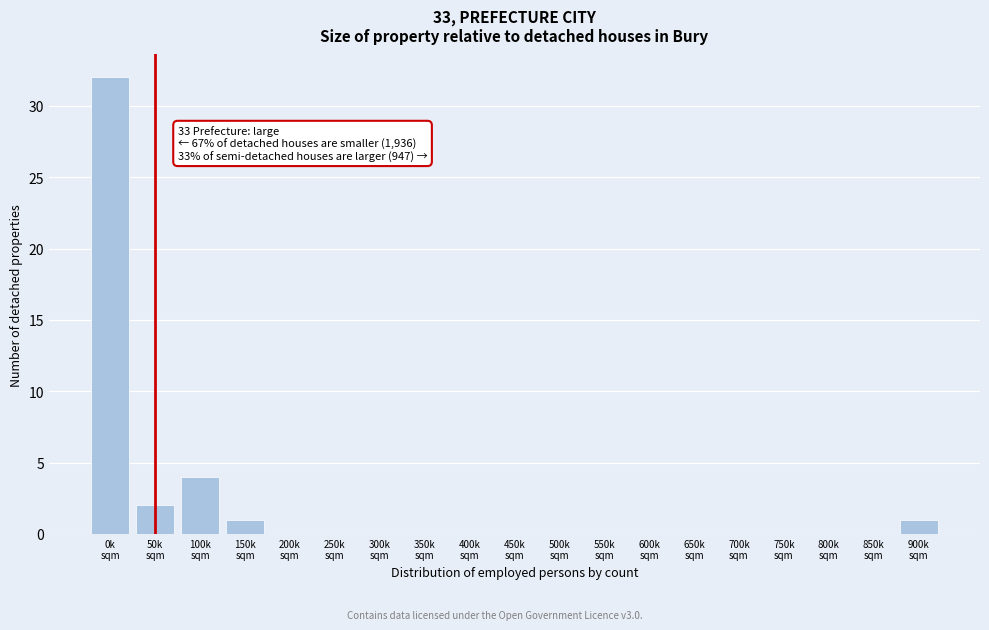

What is the maximum value shown in the chart?

32